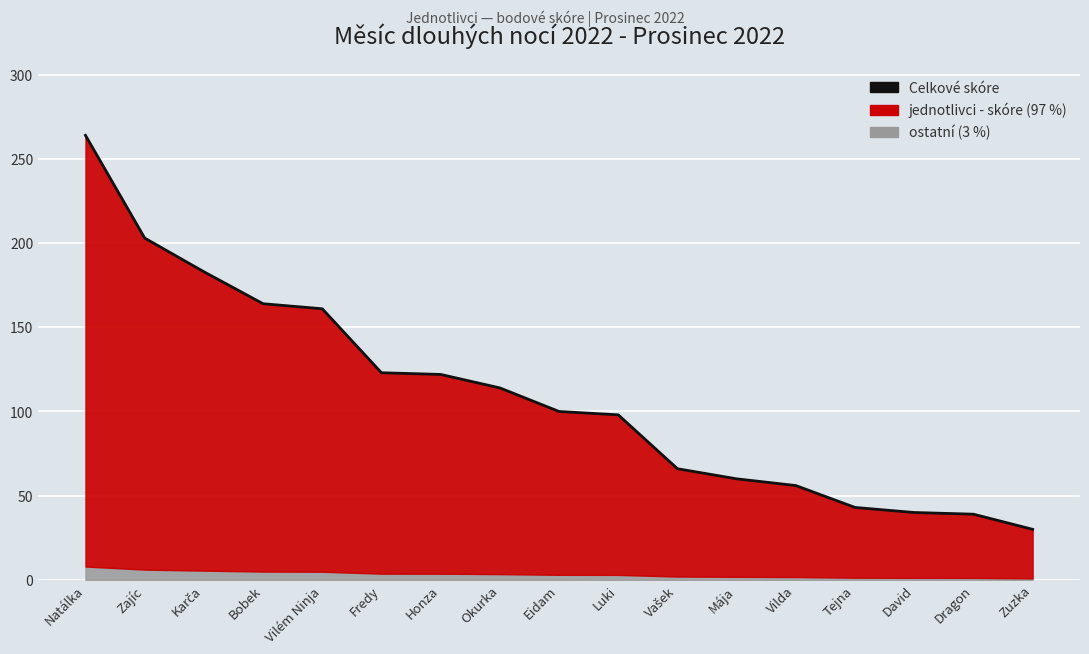

Is it true that the value at Bobek is 43?

False